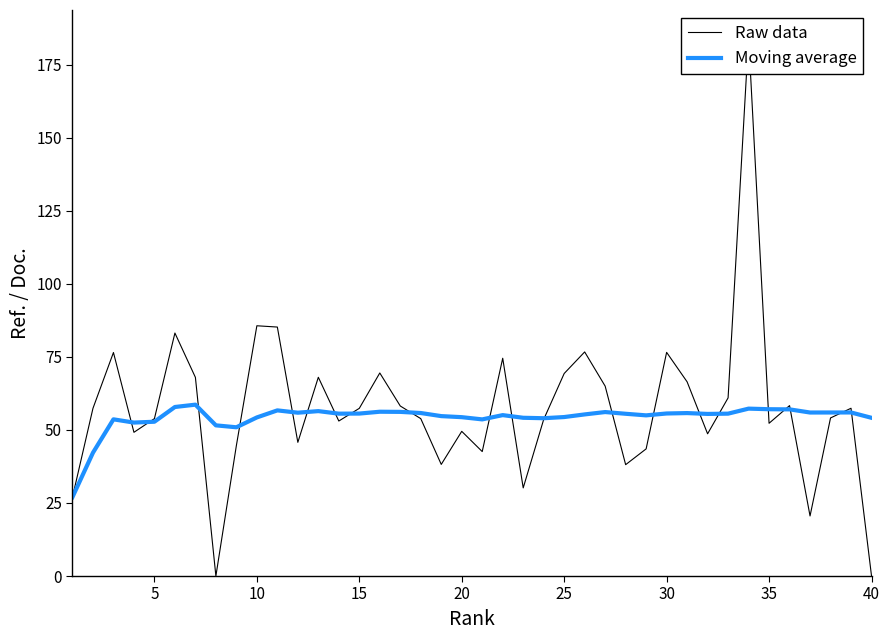

What is the maximum value for Moving average?

58.6